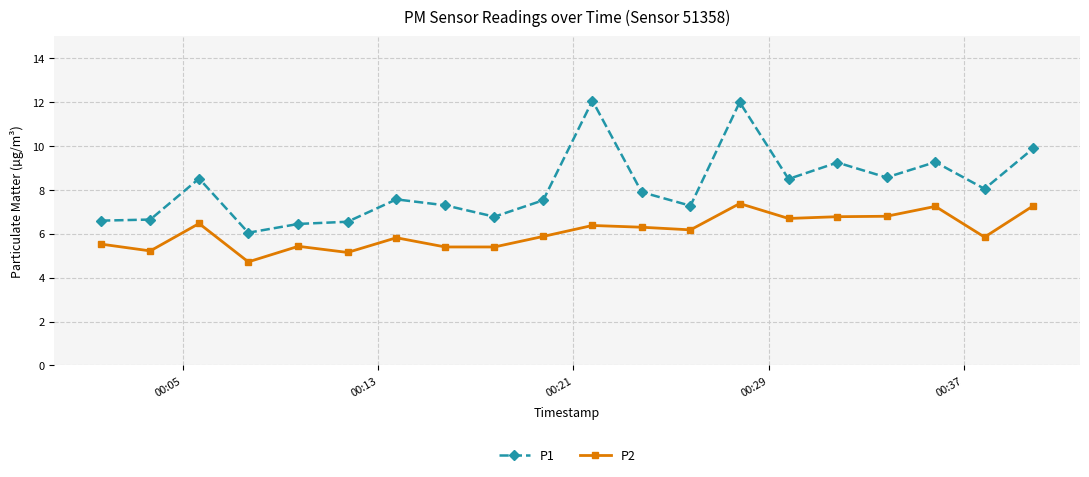

What is the value of the P2 point at the 16th from the left?

6.8